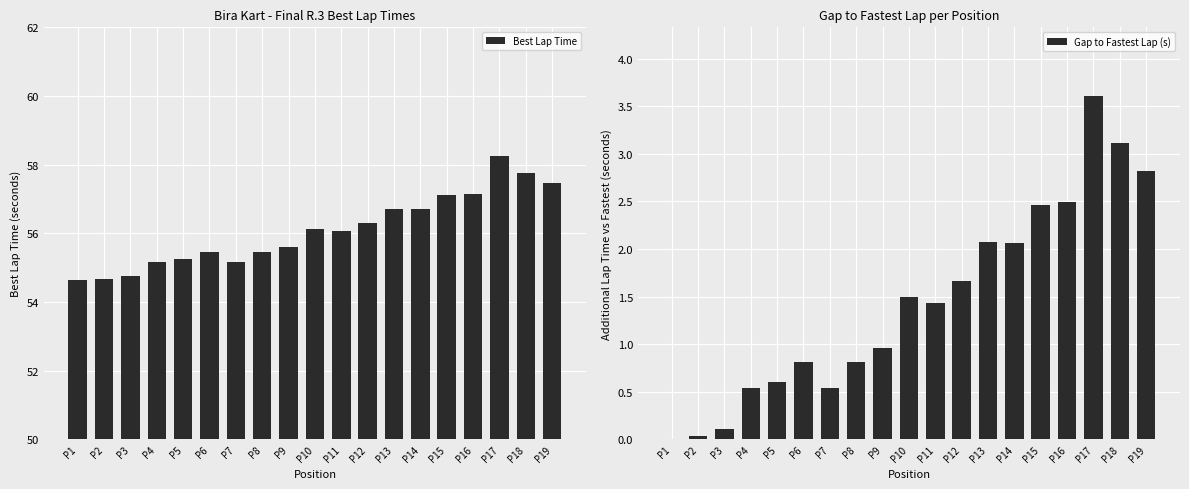

How many series are shown in this chart?

2